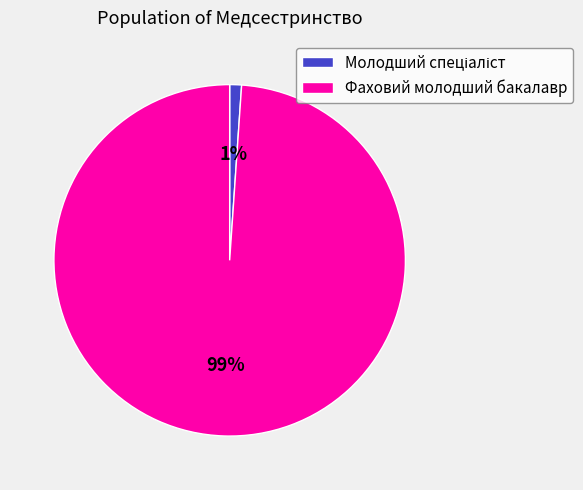

How many slices are in this pie chart?

2